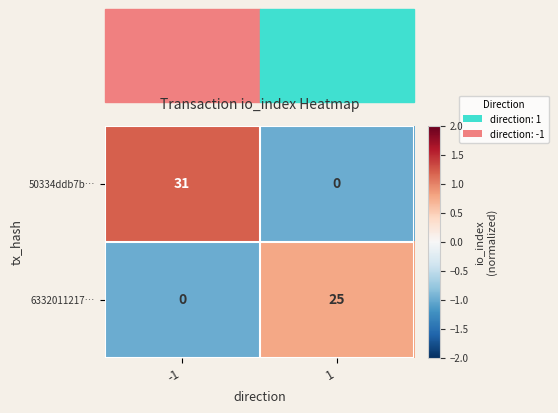

The value of 50334ddb7b… at 1 is -11. True or false?

False